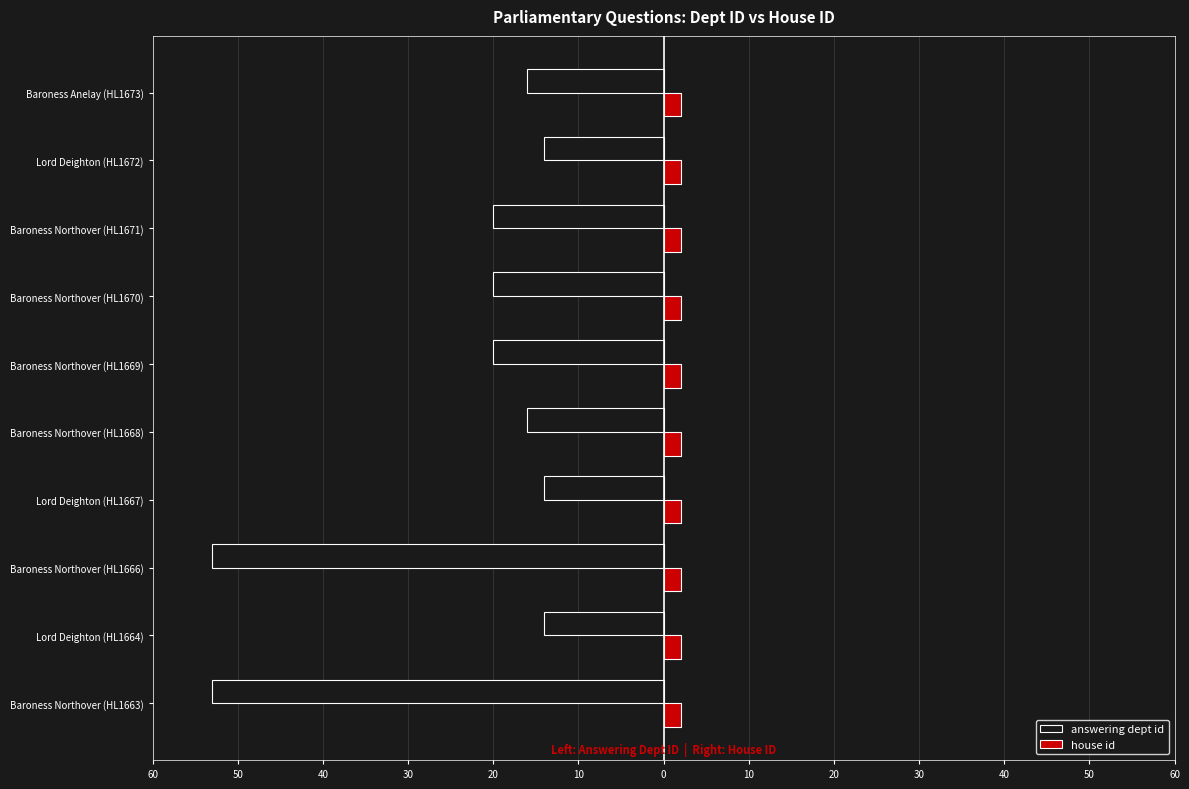

What are all the series names shown in the legend?

answering dept id, house id